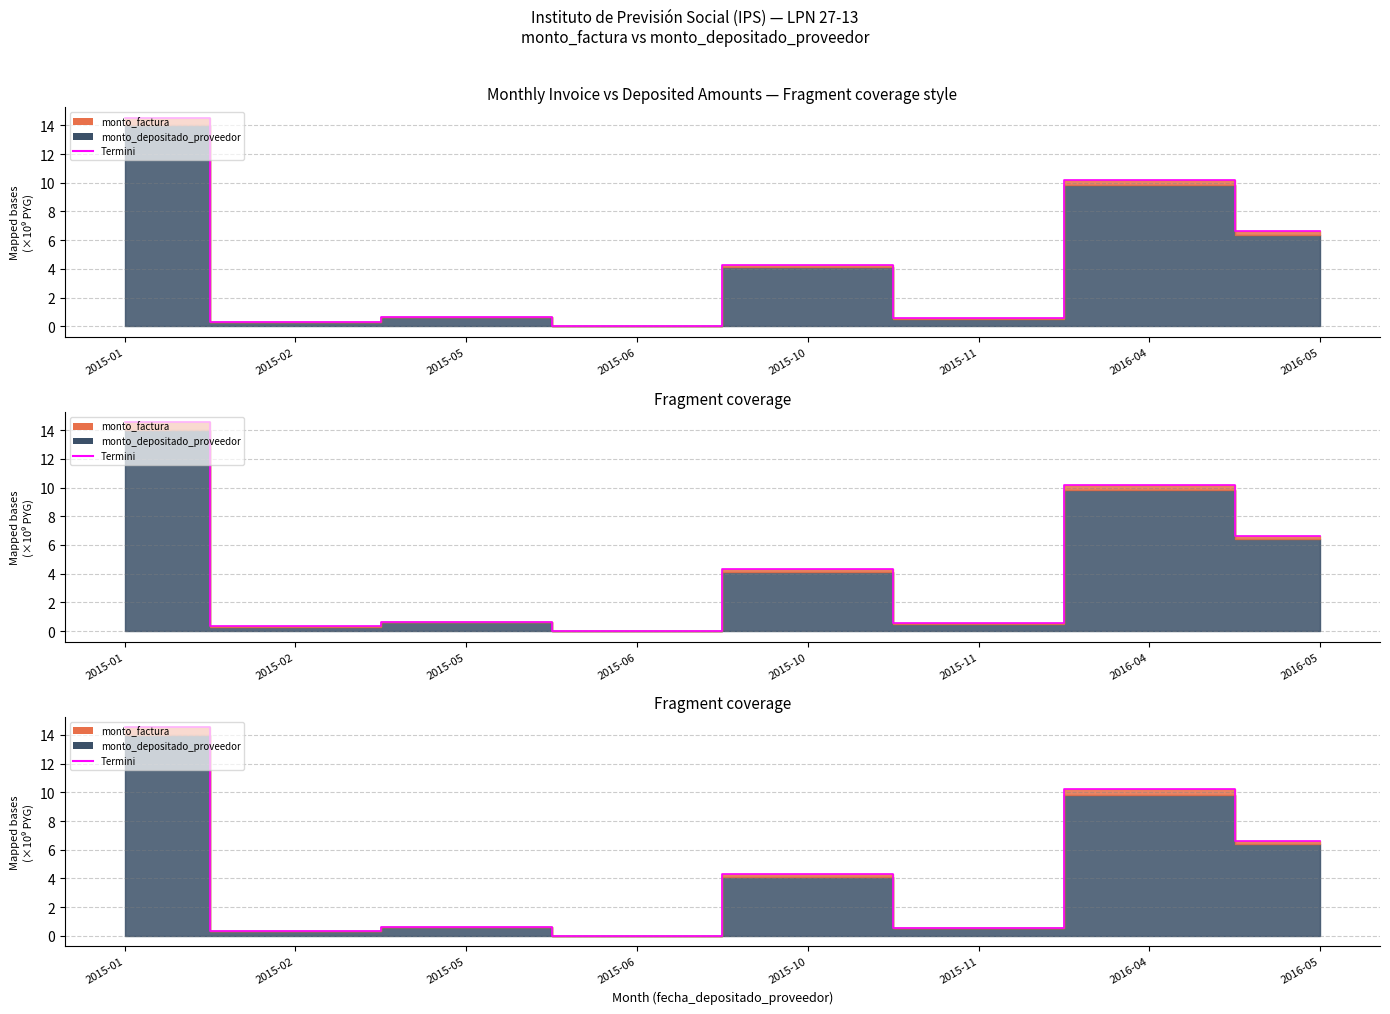

What is the label of the 7th point from the left?

2016-04